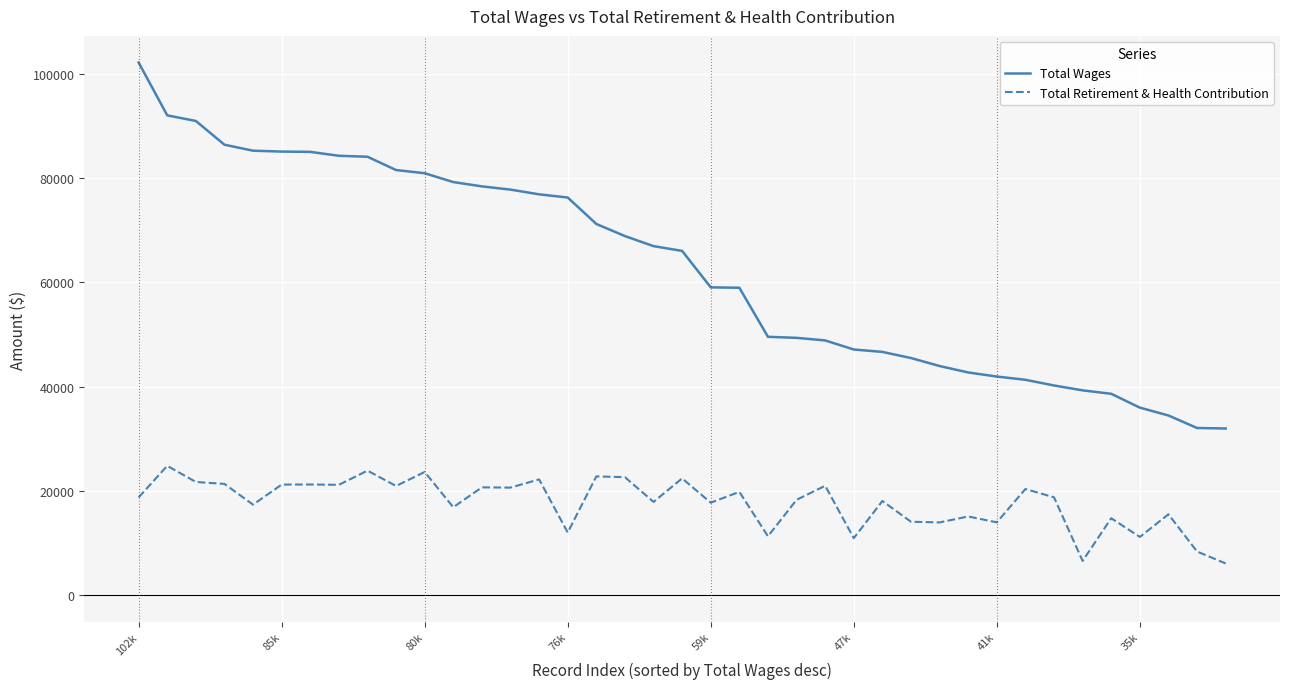

Does the chart display data point markers on the line(s)?

No